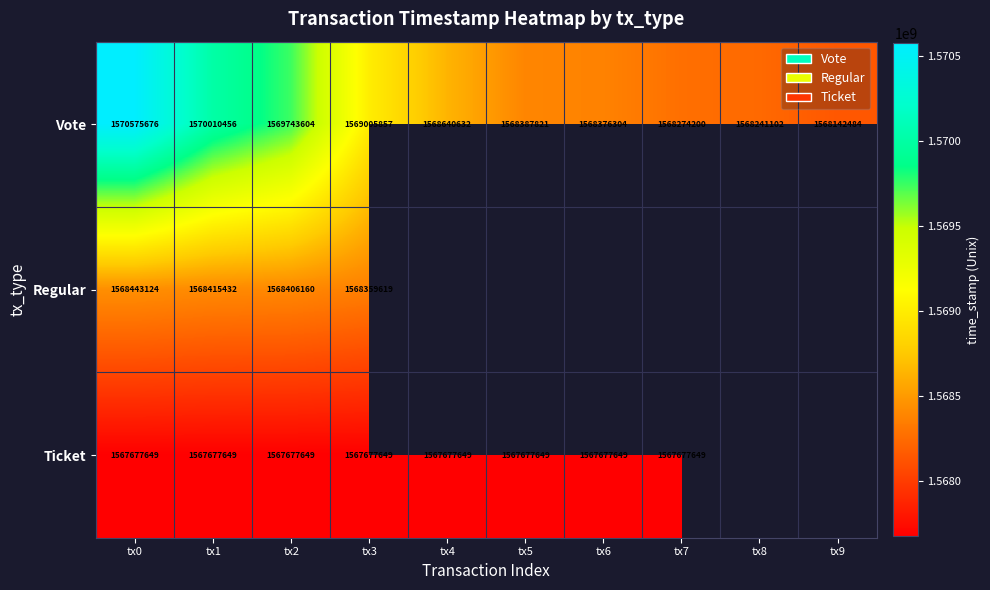

What is the total value across all series at tx2?

4705827413